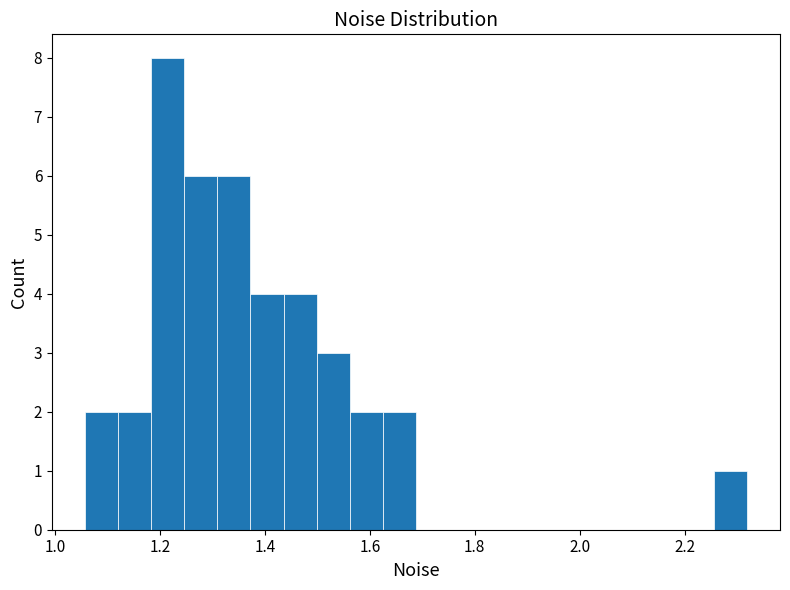

Read against the x-axis, roughly where is the centre of the tallest bar?

1.22